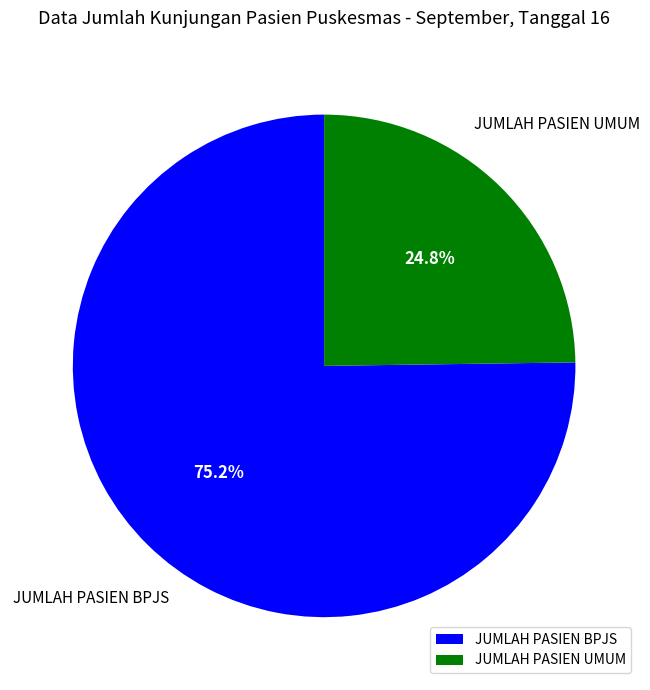

Rank the categories by value from lowest to highest.

JUMLAH PASIEN UMUM, JUMLAH PASIEN BPJS